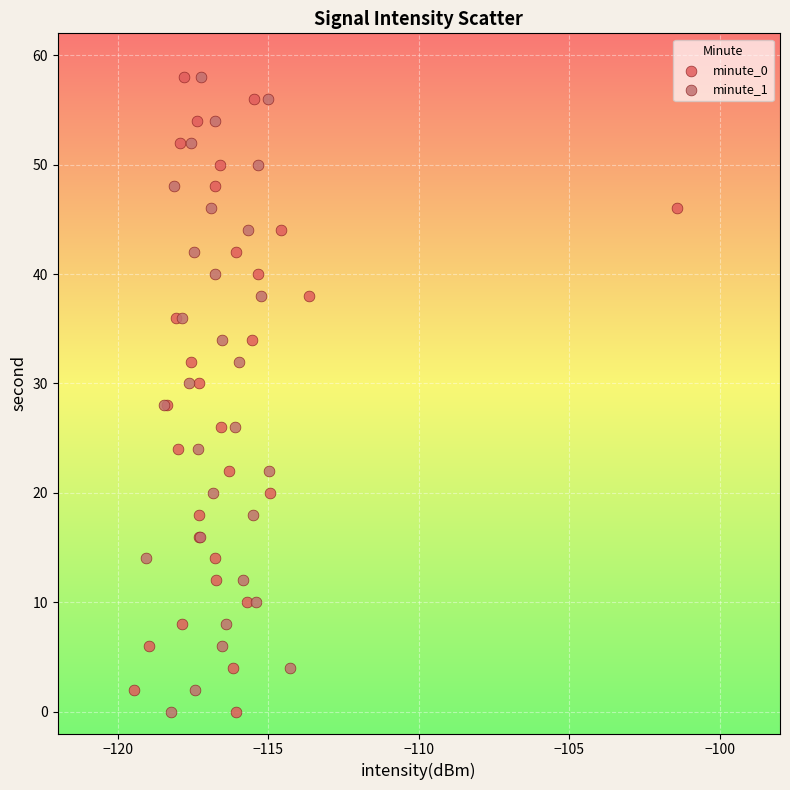

What are all the series names shown in the legend?

minute_0, minute_1